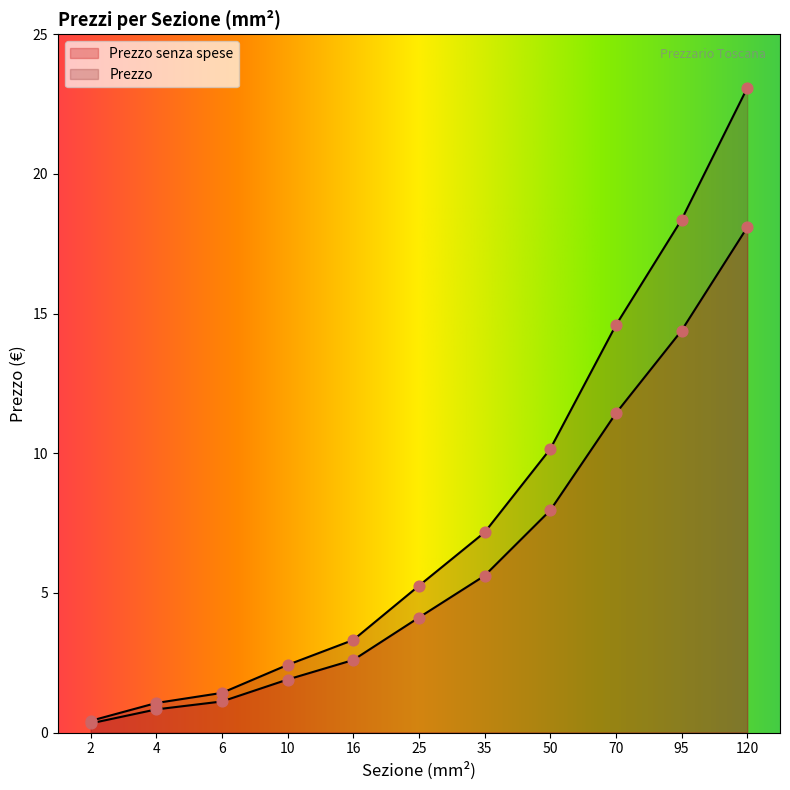

Which series has the largest total across all categories?

Prezzo